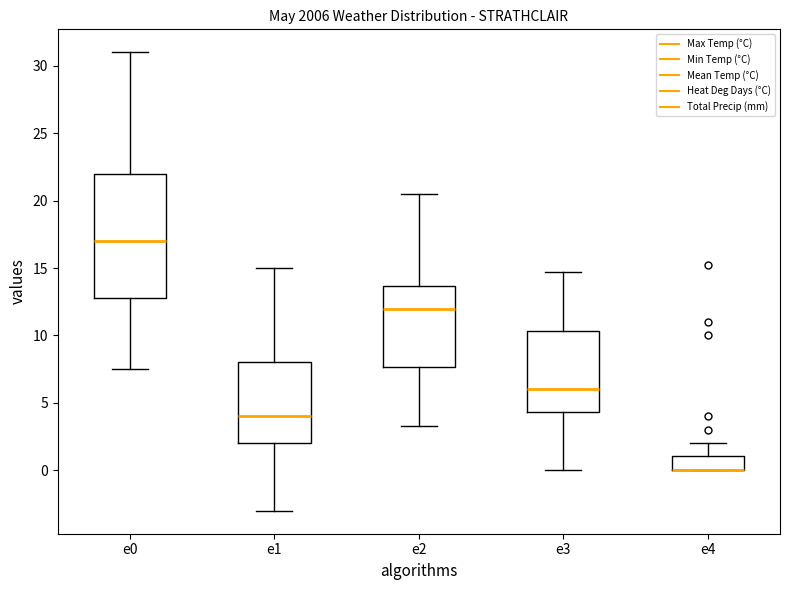

Comparing the boxes themselves (not the whiskers), which one is the tallest?

e0